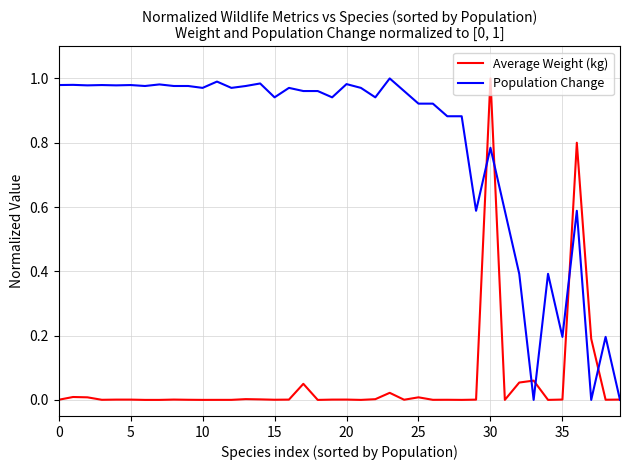

List the series in order of their overall mean, lowest first.

Average Weight (kg), Population Change